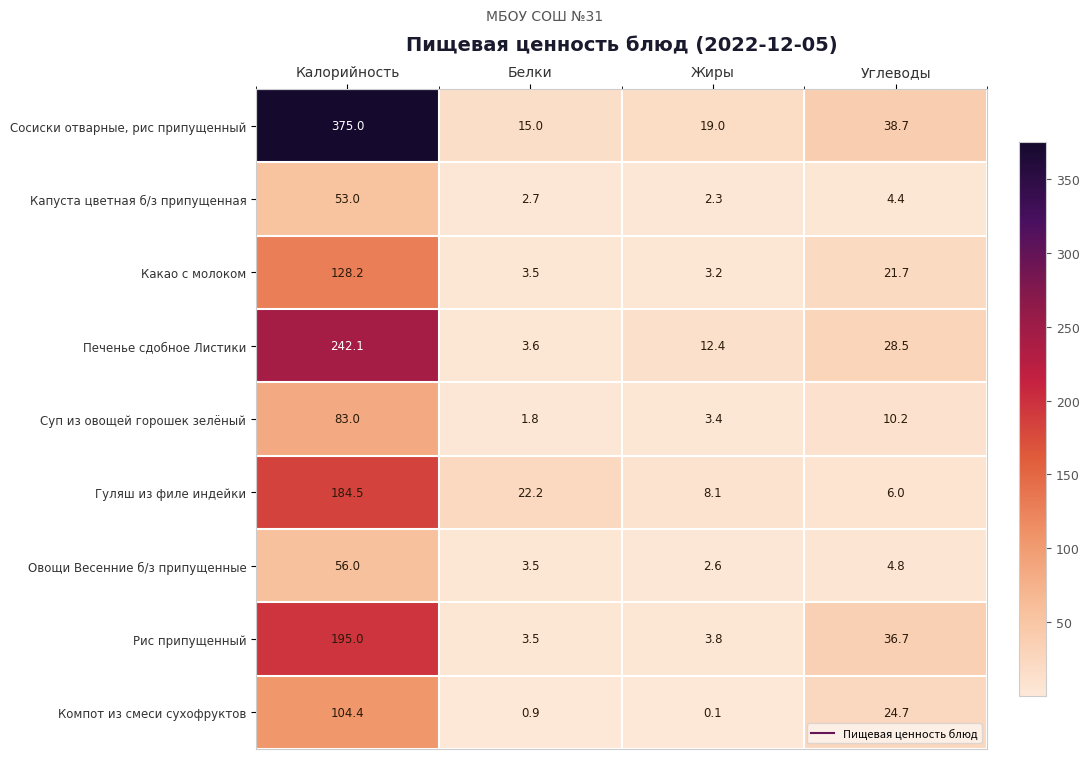

Between Калорийность and Углеводы, which series saw the biggest shift?

Сосиски отварные, рис припущенный